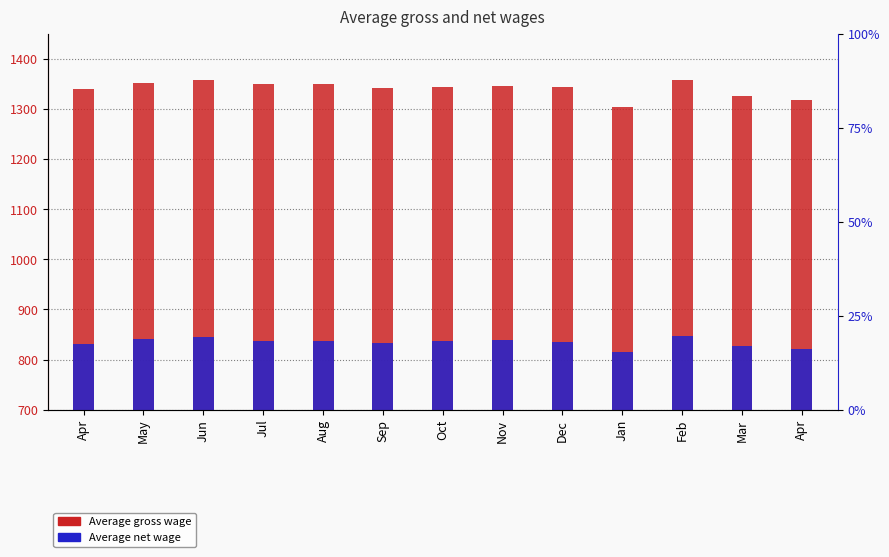

What are all the series names shown in the legend?

Average gross wage, Average net wage